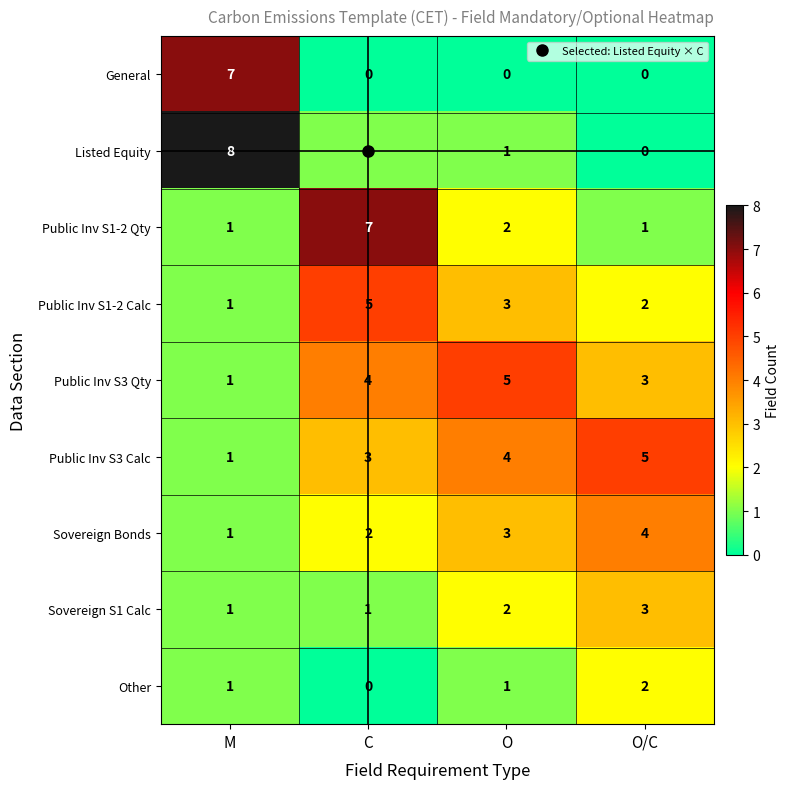

The value of Public Inv S3 Calc at M is 1. True or false?

True